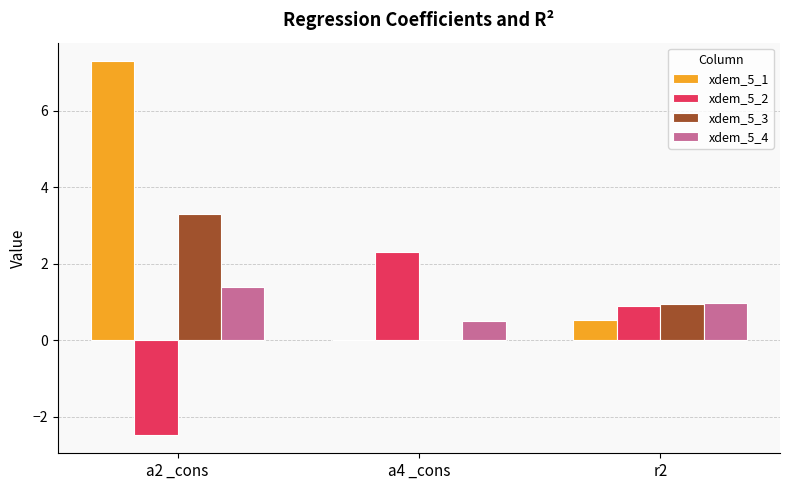

Count the number of categories in the chart.

3